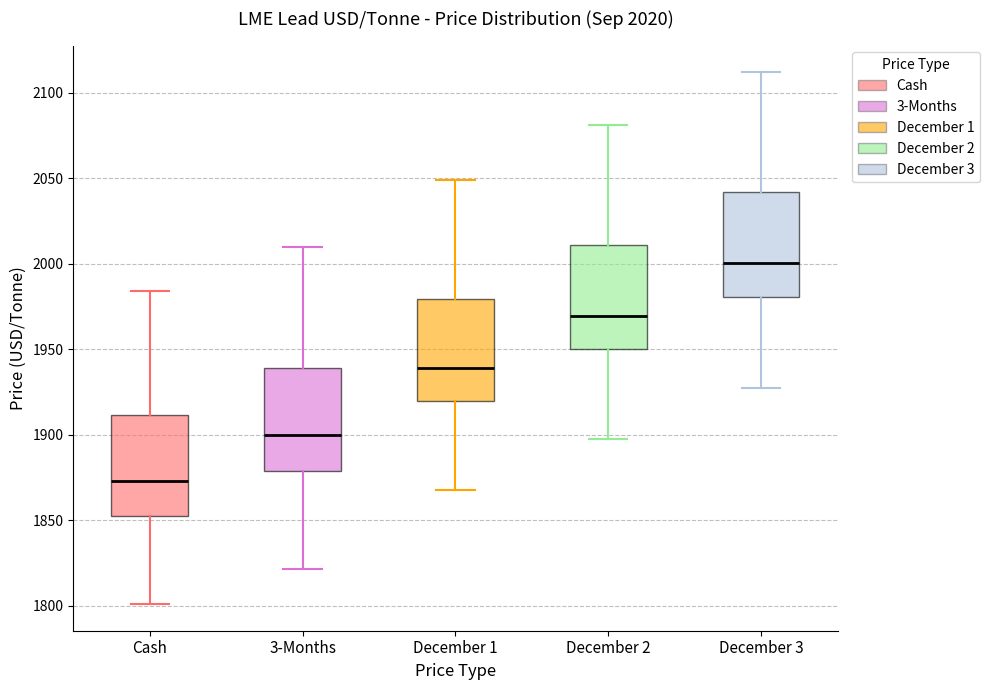

Which box has the lowest median line?

Cash